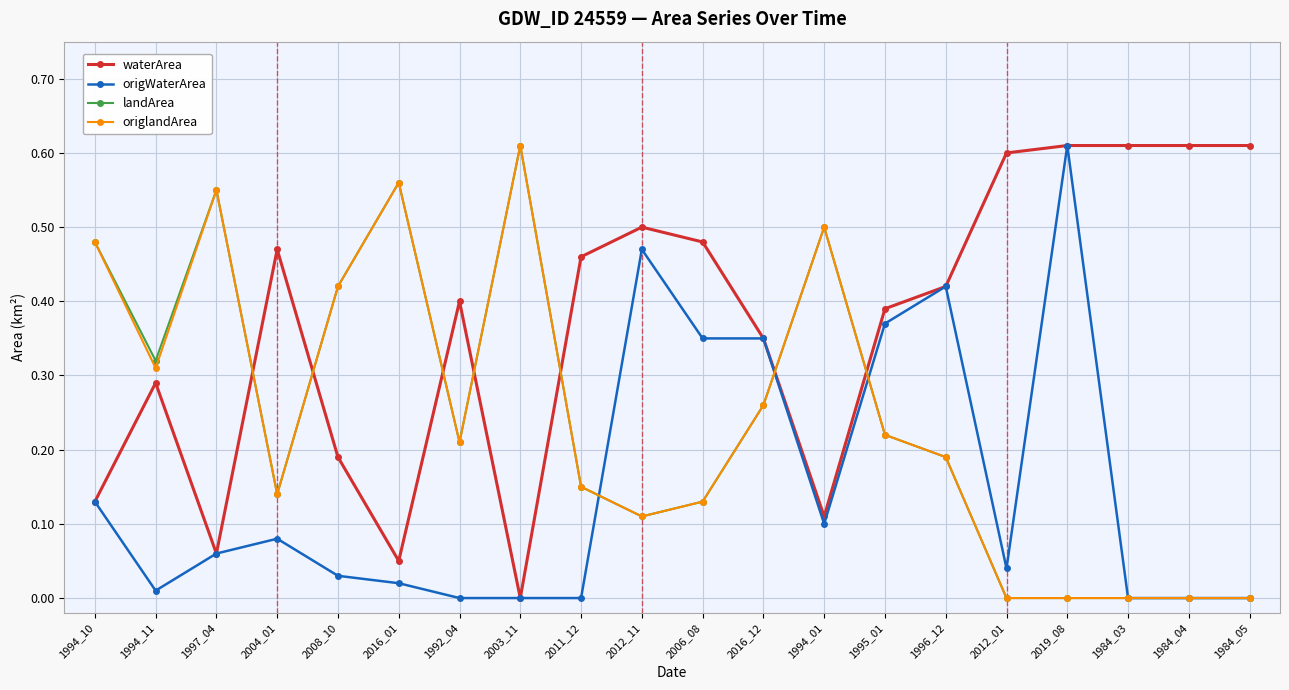

The value of landArea at 2004_01 is 0.1. True or false?

True